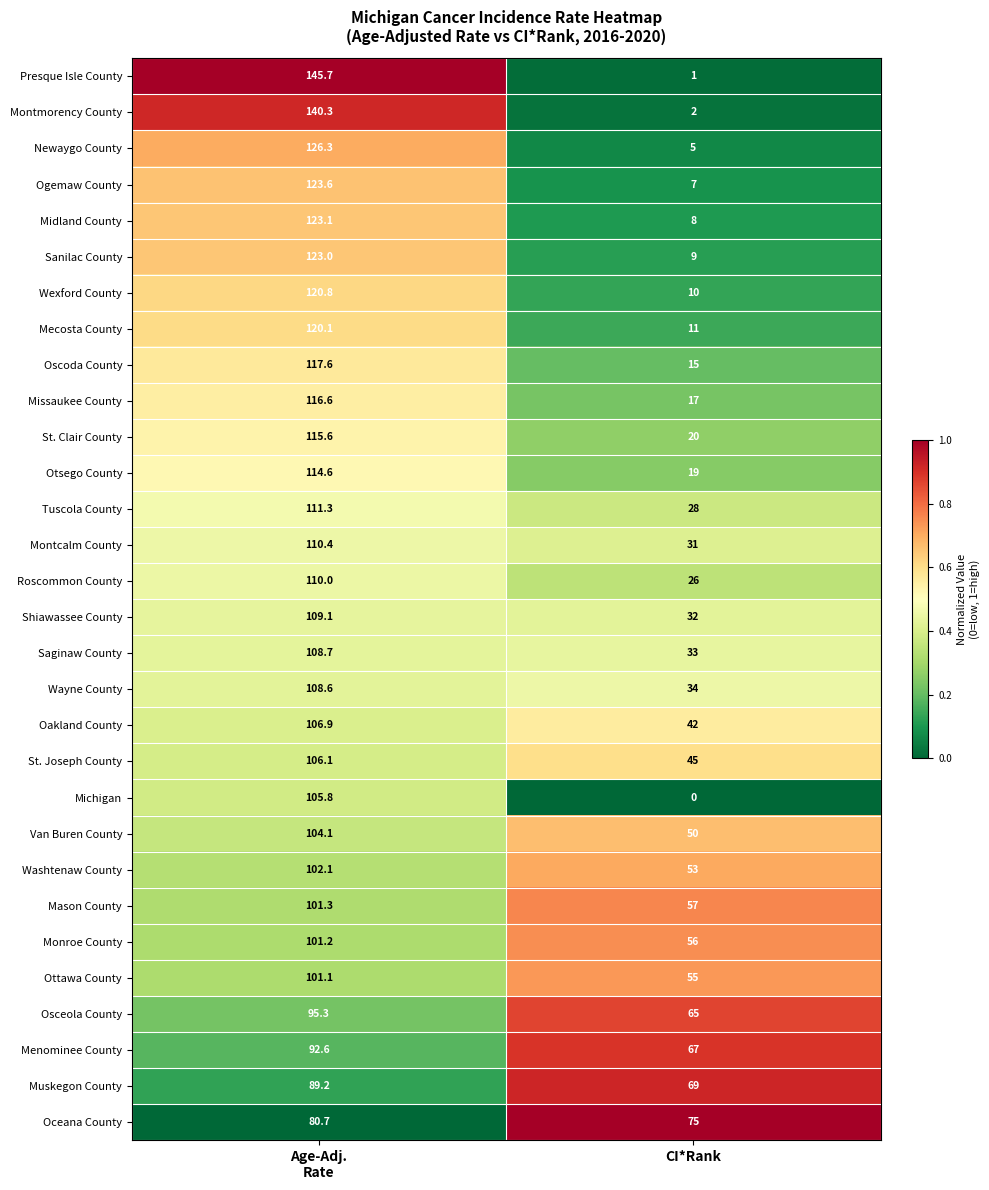

Which label corresponds to the largest value in the chart?

Age-Adj.
Rate